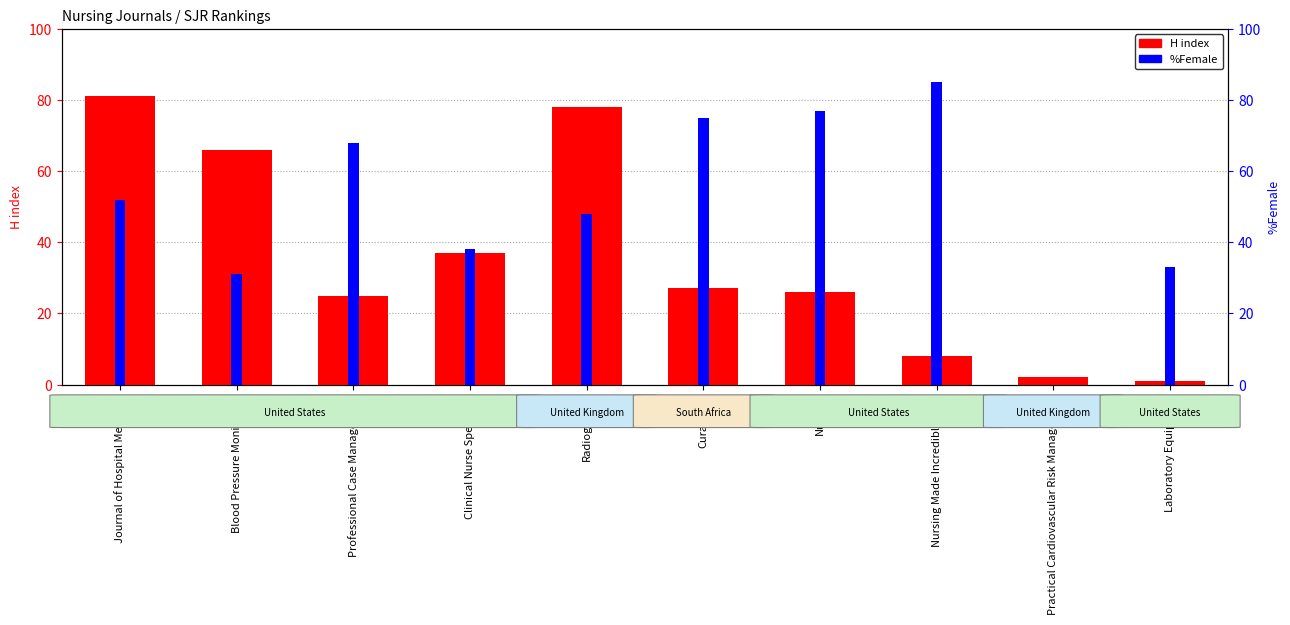

Which series has the widest spread of values?

%Female